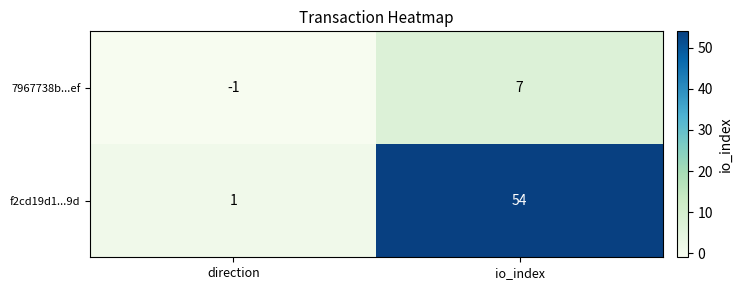

Which label corresponds to the smallest value in the chart?

direction